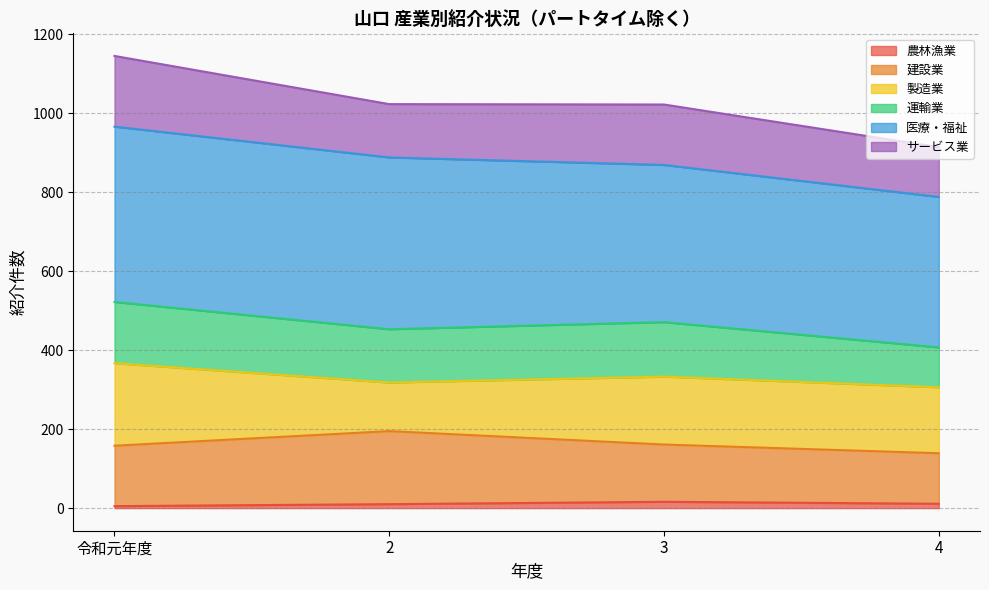

Does the chart display data point markers on the line(s)?

No